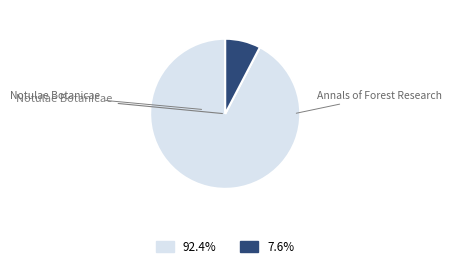

Is there a majority slice in this chart?

Yes